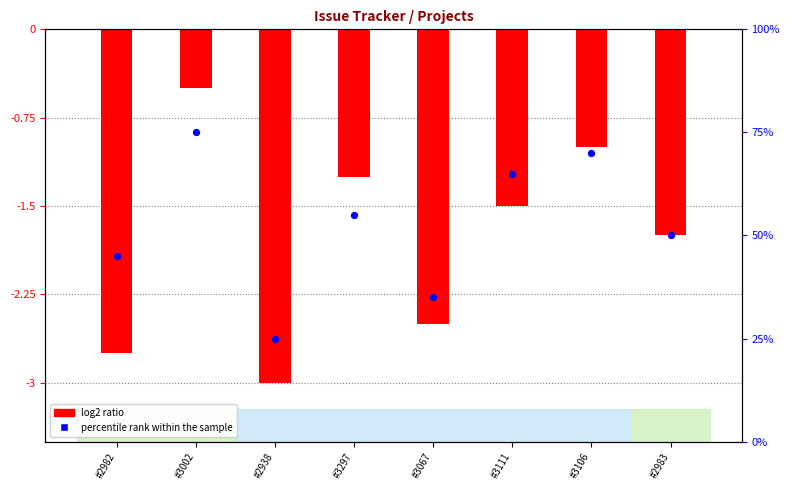

At how many categories does at least one series exceed 74?

1